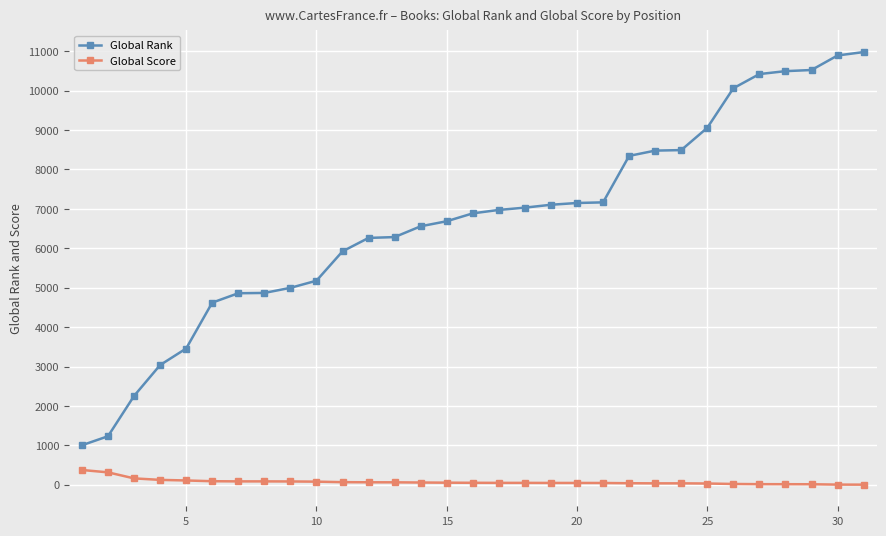

What is the lowest value of the Global Score series?

3